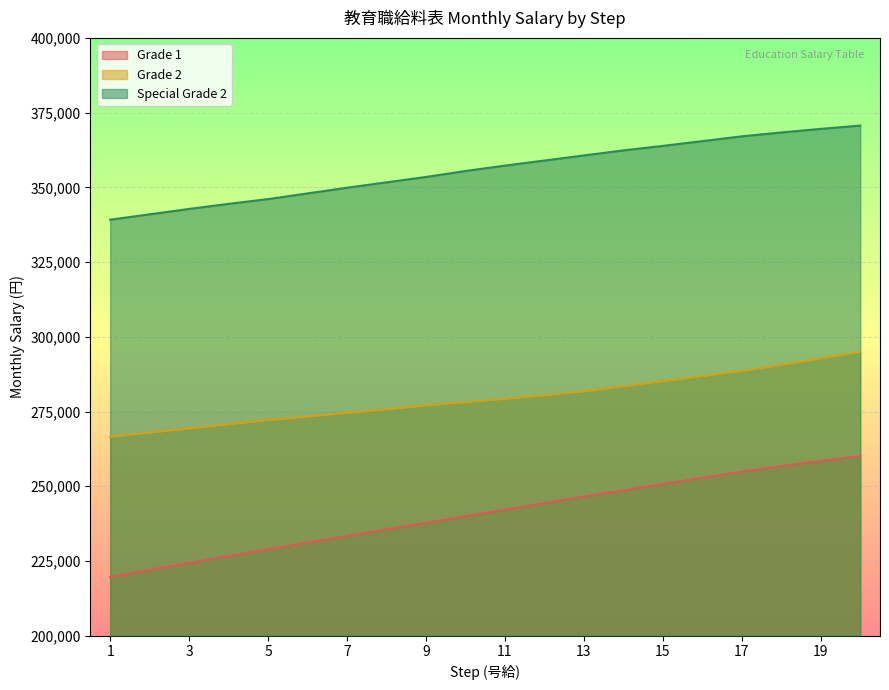

What is the value of the Special Grade 2 point at the 14th from the left?

362400